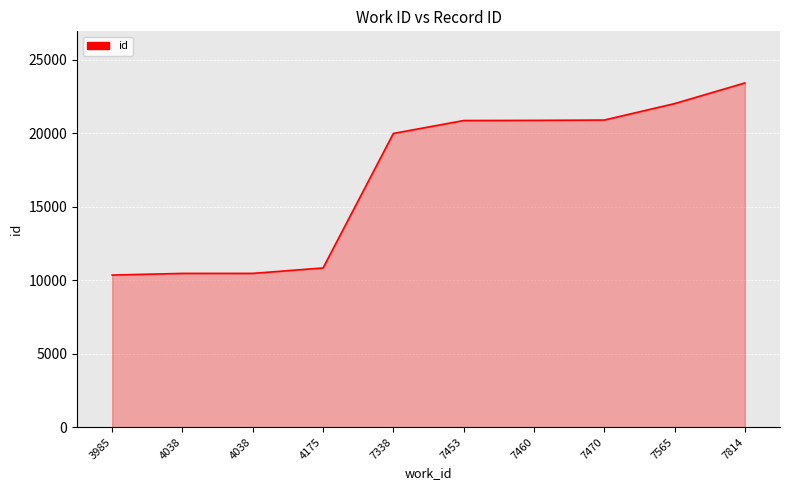

How many lines are shown in the chart?

1